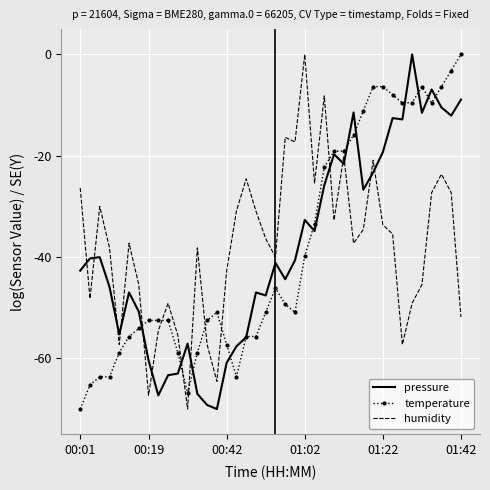

What is the minimum value for pressure?

-70.0